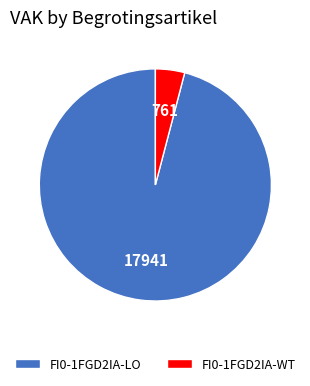

Is the sum of FI0-1FGD2IA-WT and FI0-1FGD2IA-LO greater than half?

Yes